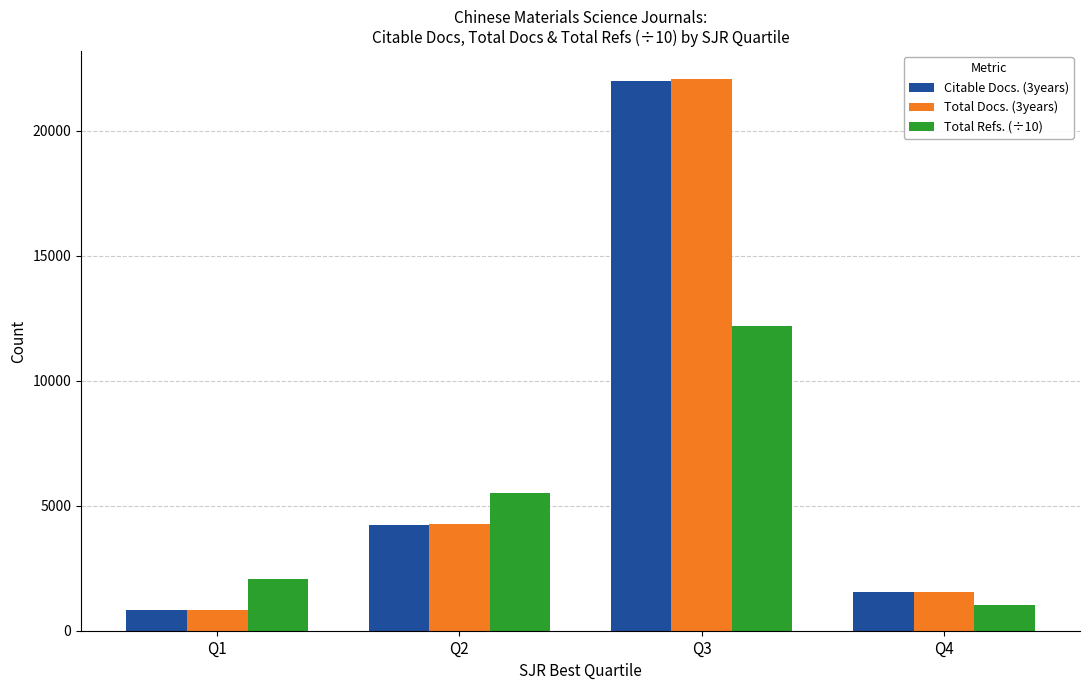

At which category is the sum across all series the highest?

Q3